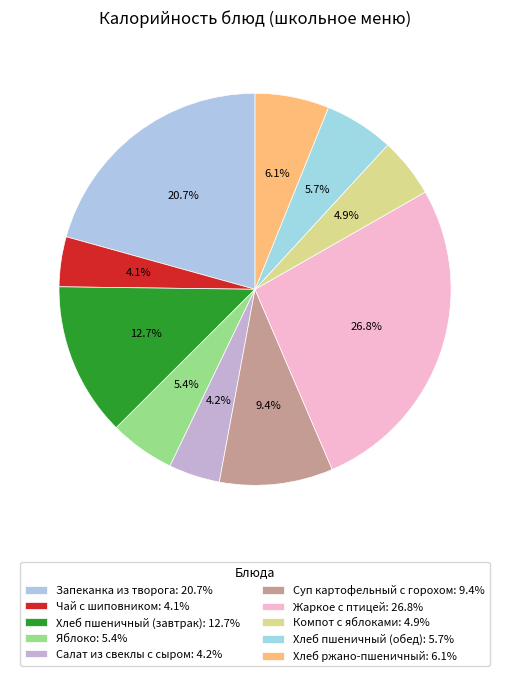

What is the change in value from Жаркое с птицей to Компот с яблоками?

-287.0